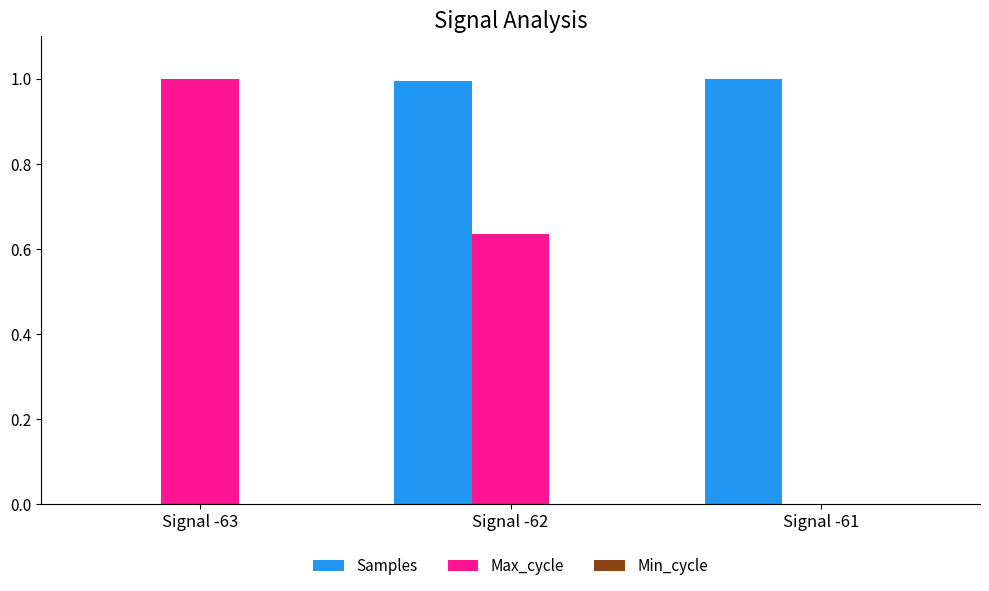

At which label does Max_cycle reach its peak?

Signal -63